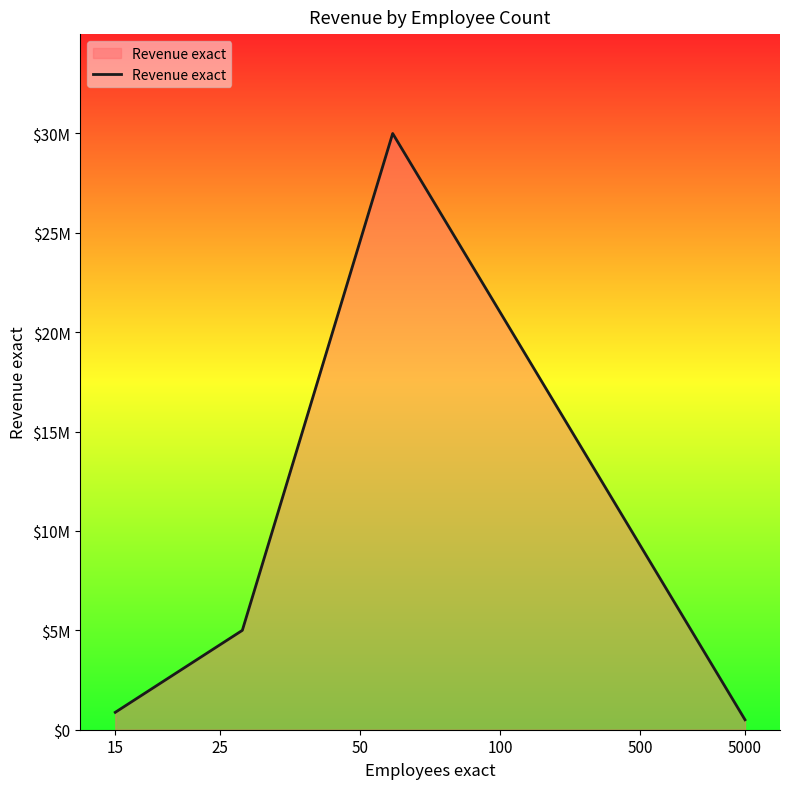

Does the chart have visible grid lines?

No